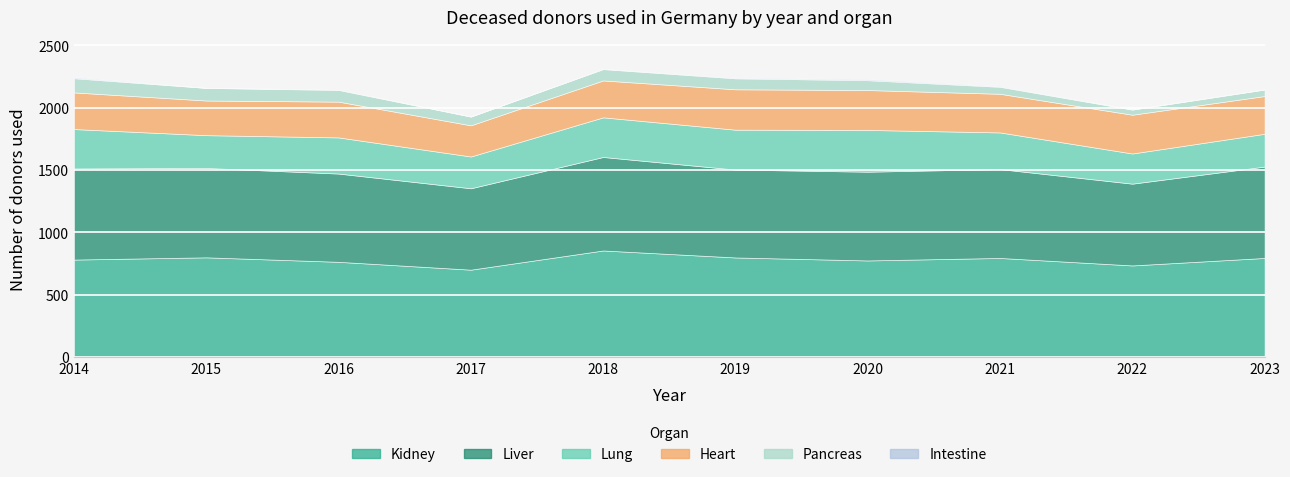

Count the number of categories in the chart.

10